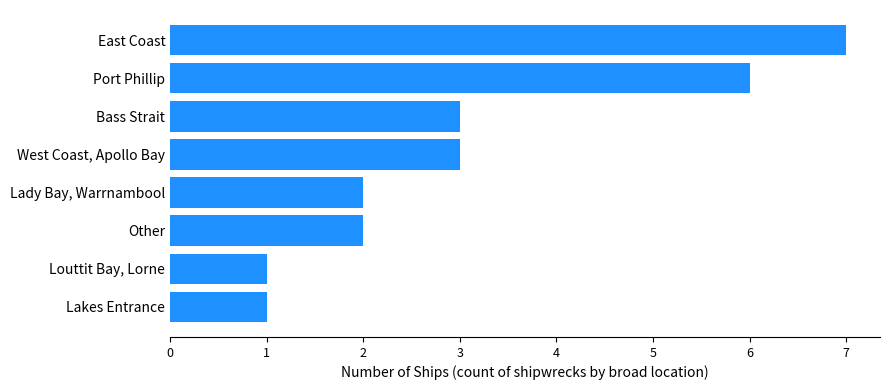

What is the average value?

3